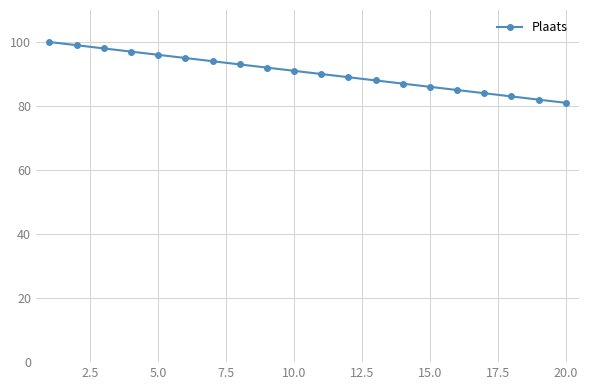

Count the number of categories in the chart.

20